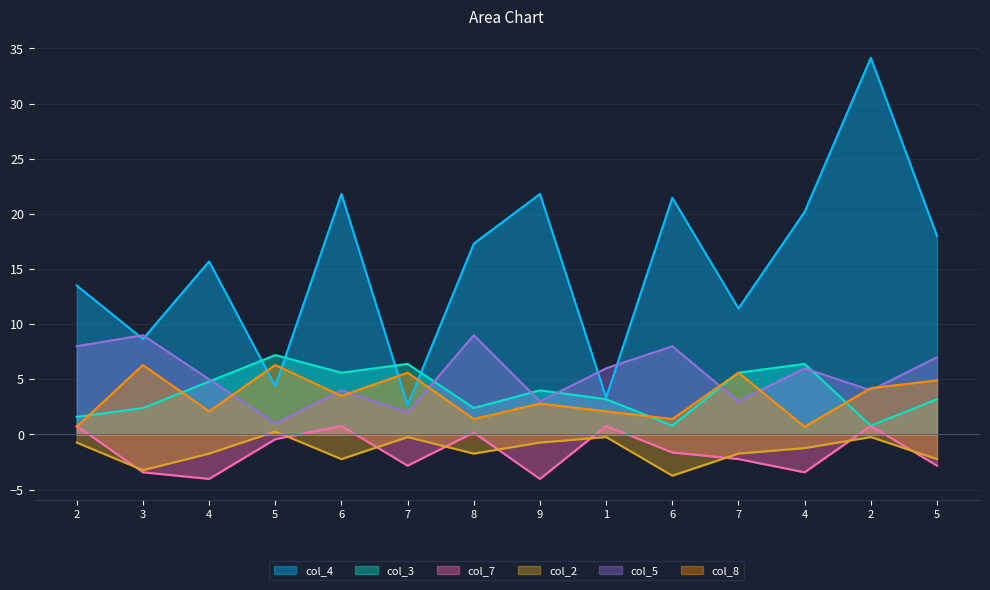

What is the spread (max minus min) of values at 9?

25.8